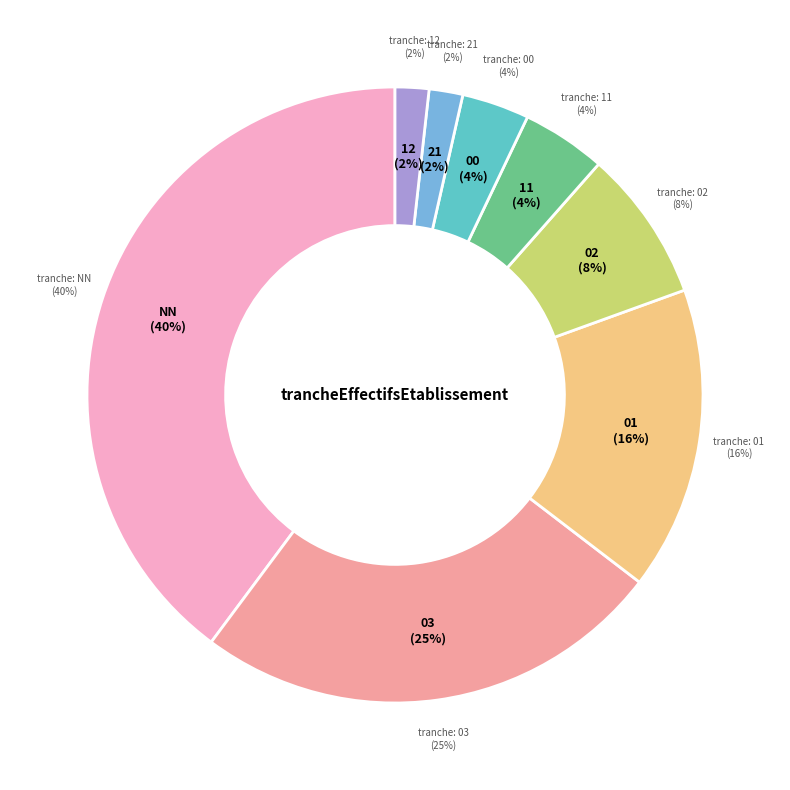

To the nearest percent, what is the difference between the largest and smallest slice percentages?

38%